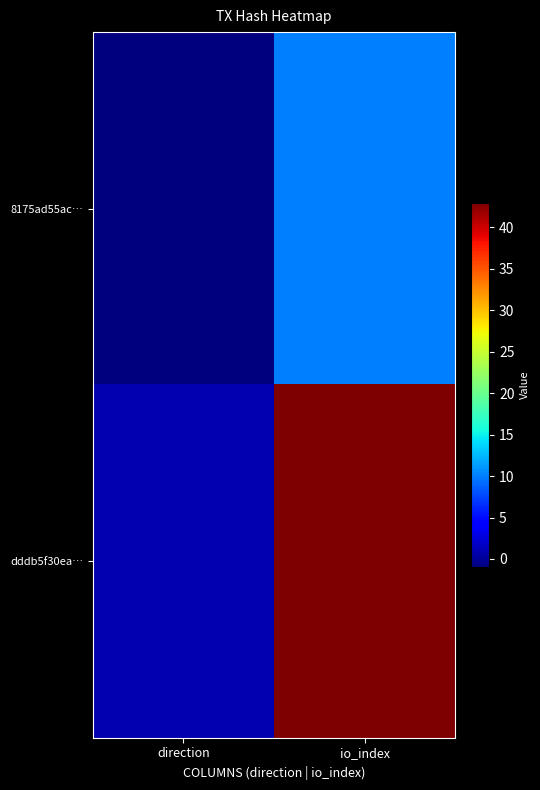

Rank the series by their average value, from highest to lowest.

dddb5f30ea…, 8175ad55ac…